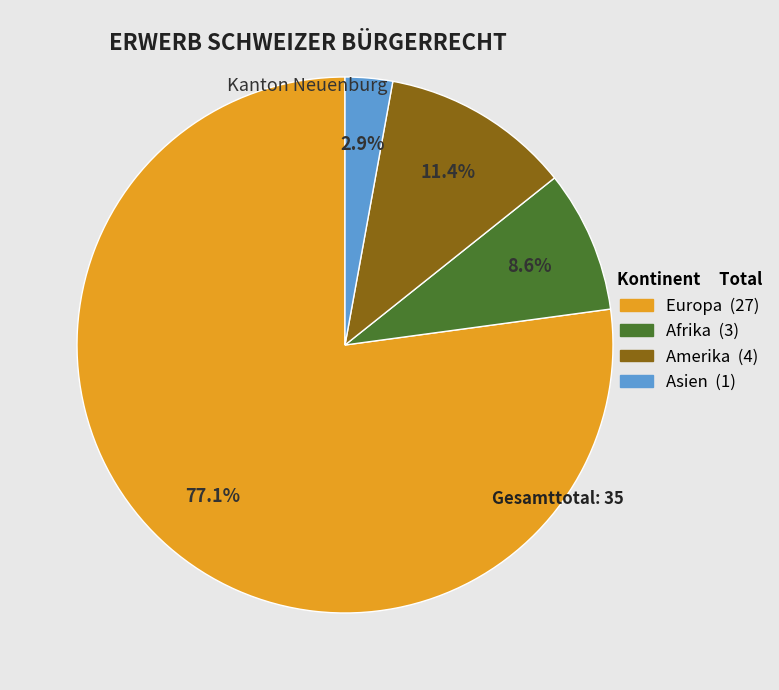

How many segments does this pie chart have?

4